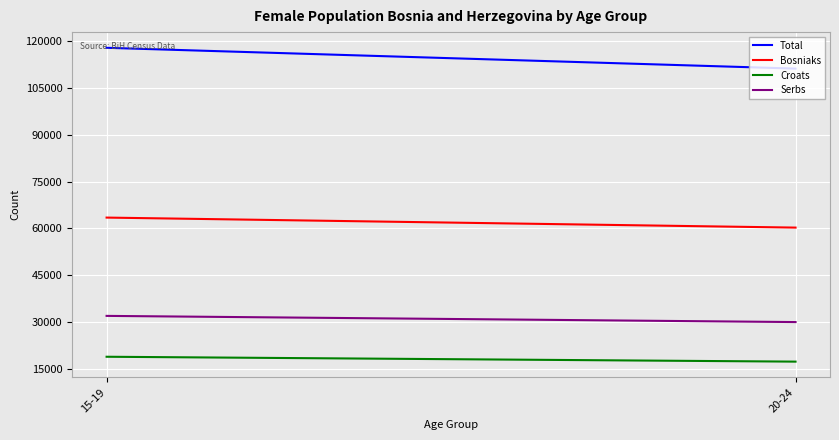

Rank the series by their maximum value, from lowest to highest.

Croats, Serbs, Bosniaks, Total